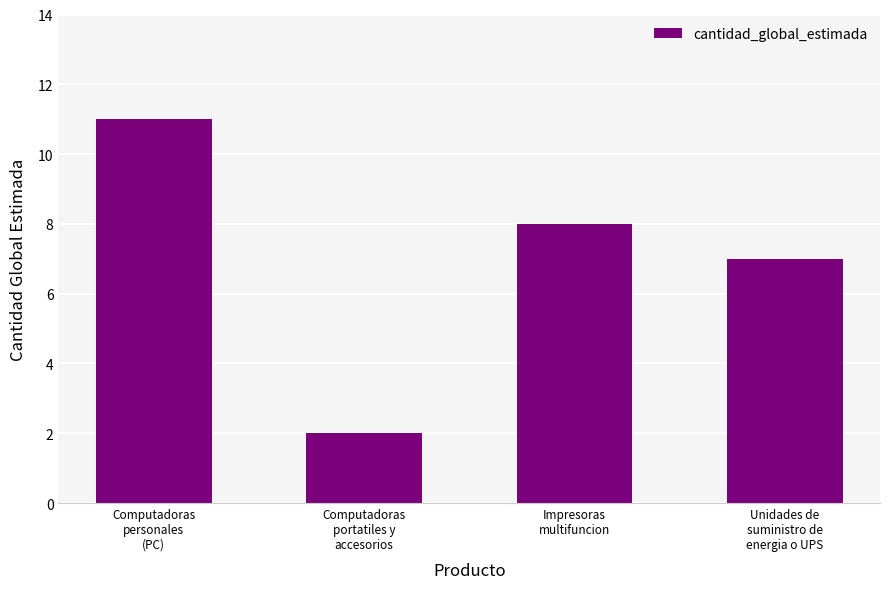

Count the number of categories in the chart.

4